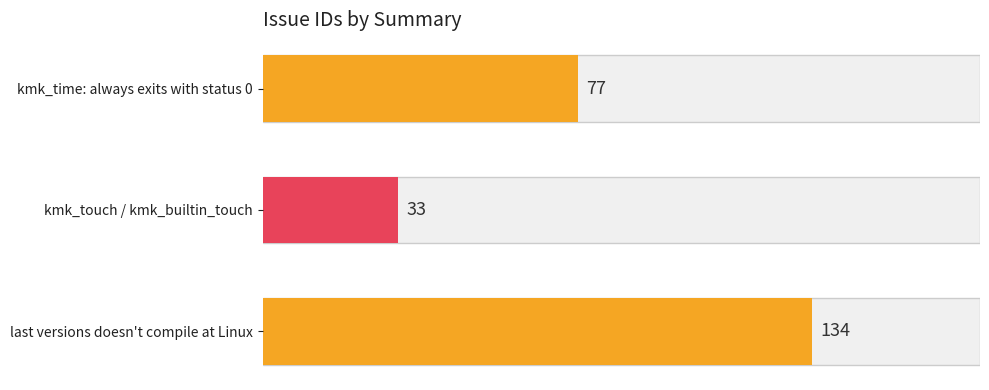

Reading bottom to top, what are all the values shown in this chart?

last versions doesn't compile at Linux=134	kmk_touch / kmk_builtin_touch=33	kmk_time: always exits with status 0=77